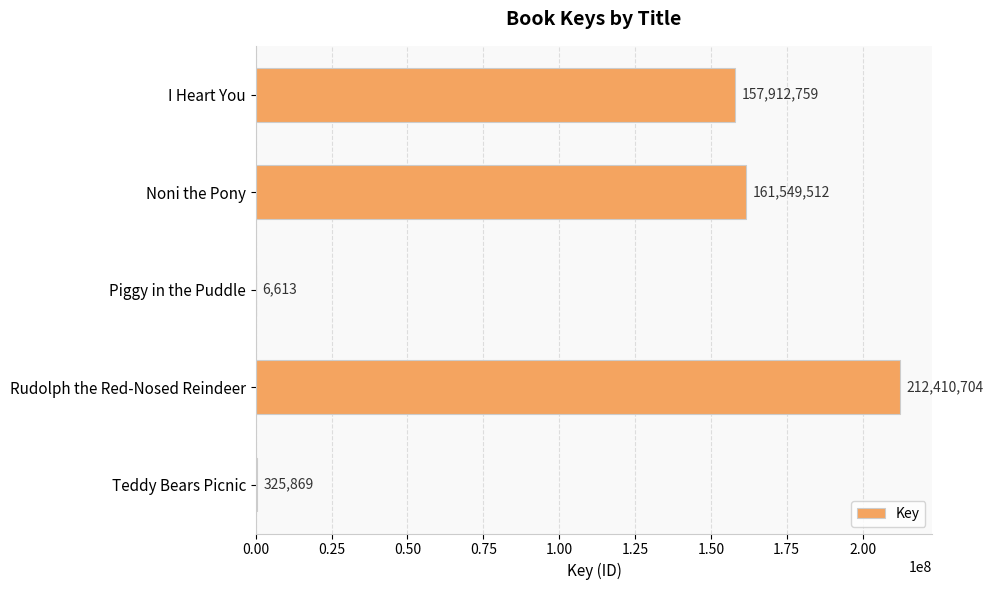

What is the average value?

106441091